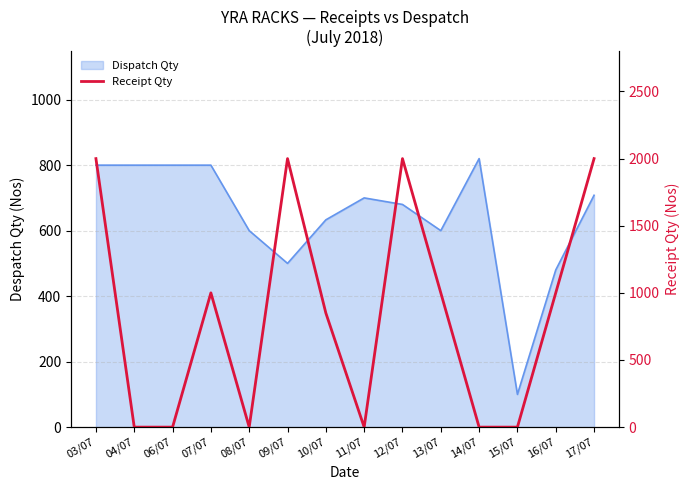

Rank the categories by value from lowest to highest.

04/07, 06/07, 08/07, 11/07, 14/07, 15/07, 10/07, 07/07, 13/07, 16/07, 03/07, 09/07, 12/07, 17/07